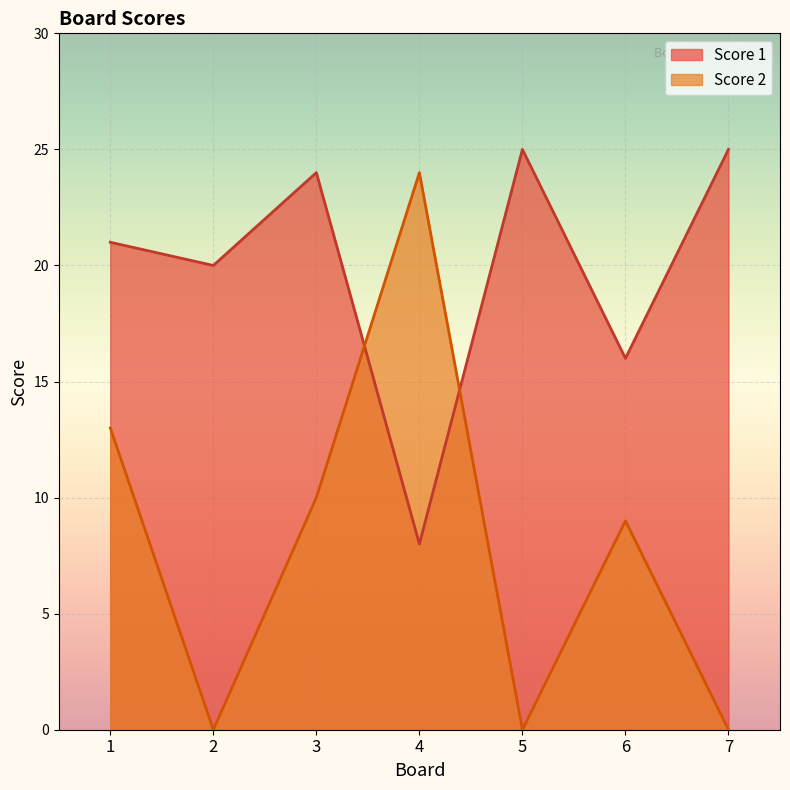

How many categories are shown in the chart?

7